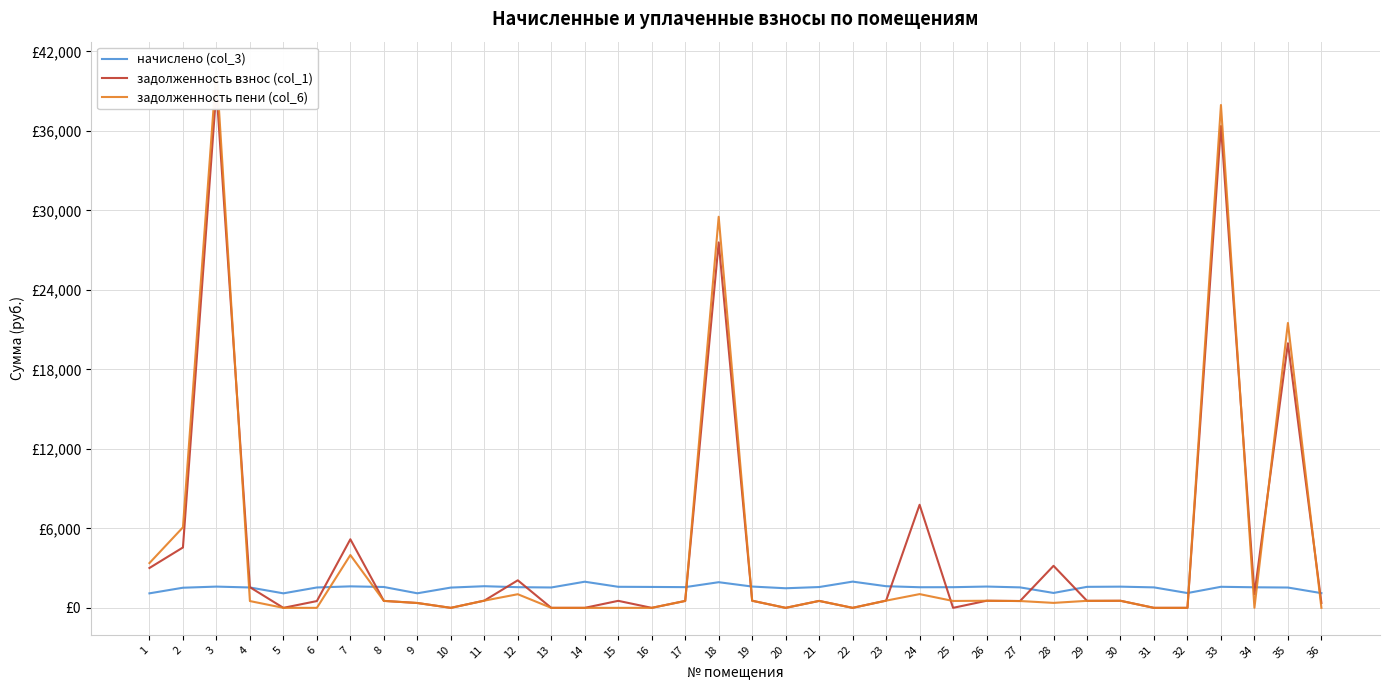

Reading left to right, extract all data points from this chart.

начислено (col_3): 1095.0	1519.0	1603.9	1537.5	1095.0	1537.5	1622.3	1574.3	1098.7	1530.1	1633.3	1559.6	1537.5	1972.6	1589.1	1578.0	1563.3	1935.7	1607.5	1478.5	1570.7	1979.9	1633.3	1555.9	1559.6	1607.5	1544.8	1124.5	1585.4	1600.2	1544.8	1117.2	1589.1	1552.2	1533.8	1109.8
задолженность взнос (col_1): 3008.8	4557.1	39093.7	1558.1	0.0	512.5	5176.4	524.8	366.2	0.0	544.5	2078.9	0.0	0.0	529.7	0.0	521.1	27581.9	535.8	0.0	523.5	0.0	544.5	7779.6	0.0	535.4	515.0	3172.4	528.5	533.4	0.0	0.0	36363.6	1034.8	19966.9	369.9
задолженность пени (col_6): 3379.5	6076.2	40697.6	512.5	0.0	0.0	3984.8	524.8	366.2	0.0	544.5	1028.6	0.0	0.0	0.0	0.0	521.1	29517.6	535.8	0.0	523.5	0.0	544.5	1037.3	519.9	535.8	515.0	374.9	528.5	533.4	0.0	0.0	37952.7	0.0	21500.7	0.0